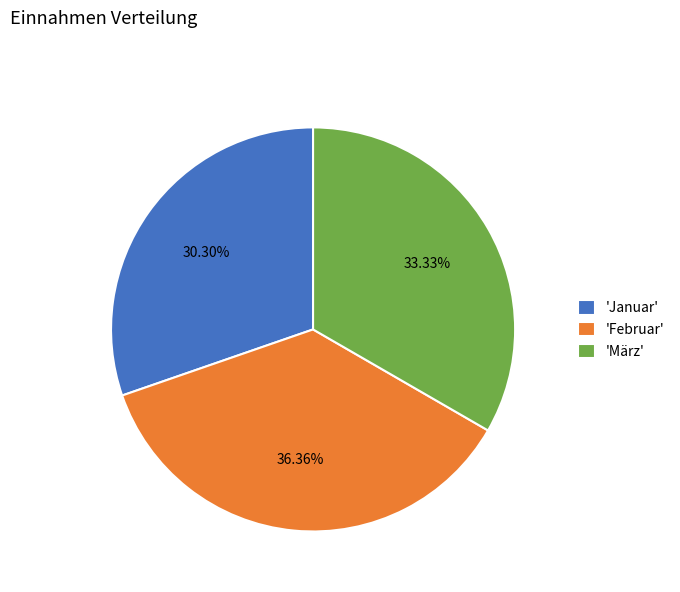

Between 'Januar' and 'März', which is larger?

'März'